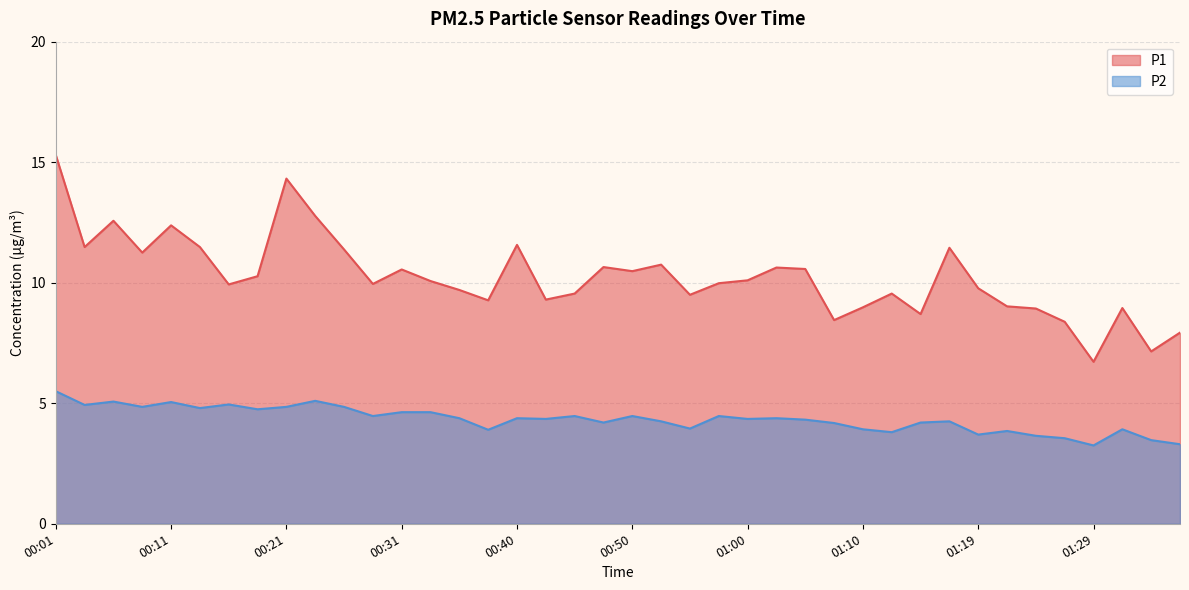

Read the P2 value at 00:55.

4.0